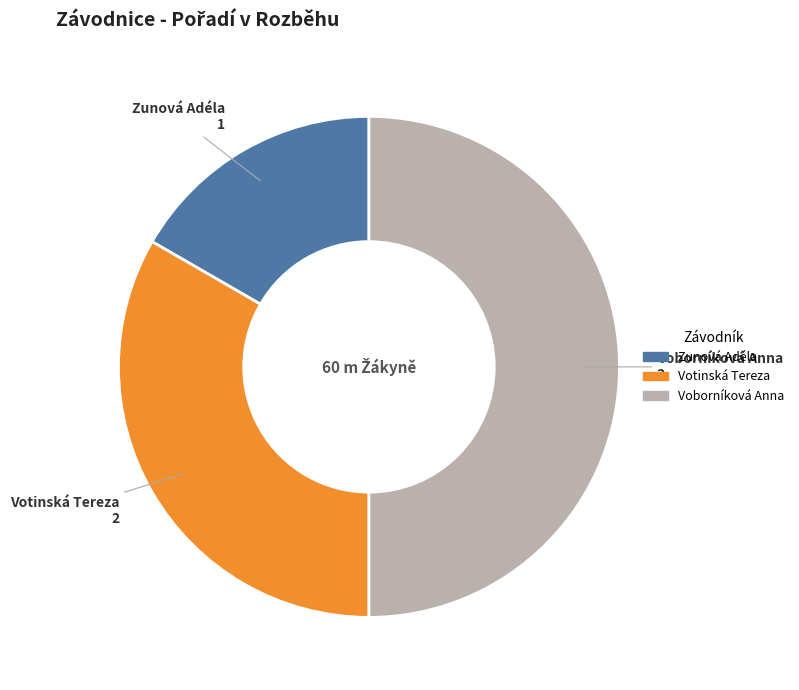

Rank the categories by value from lowest to highest.

Zunová Adéla, Votinská Tereza, Voborníková Anna